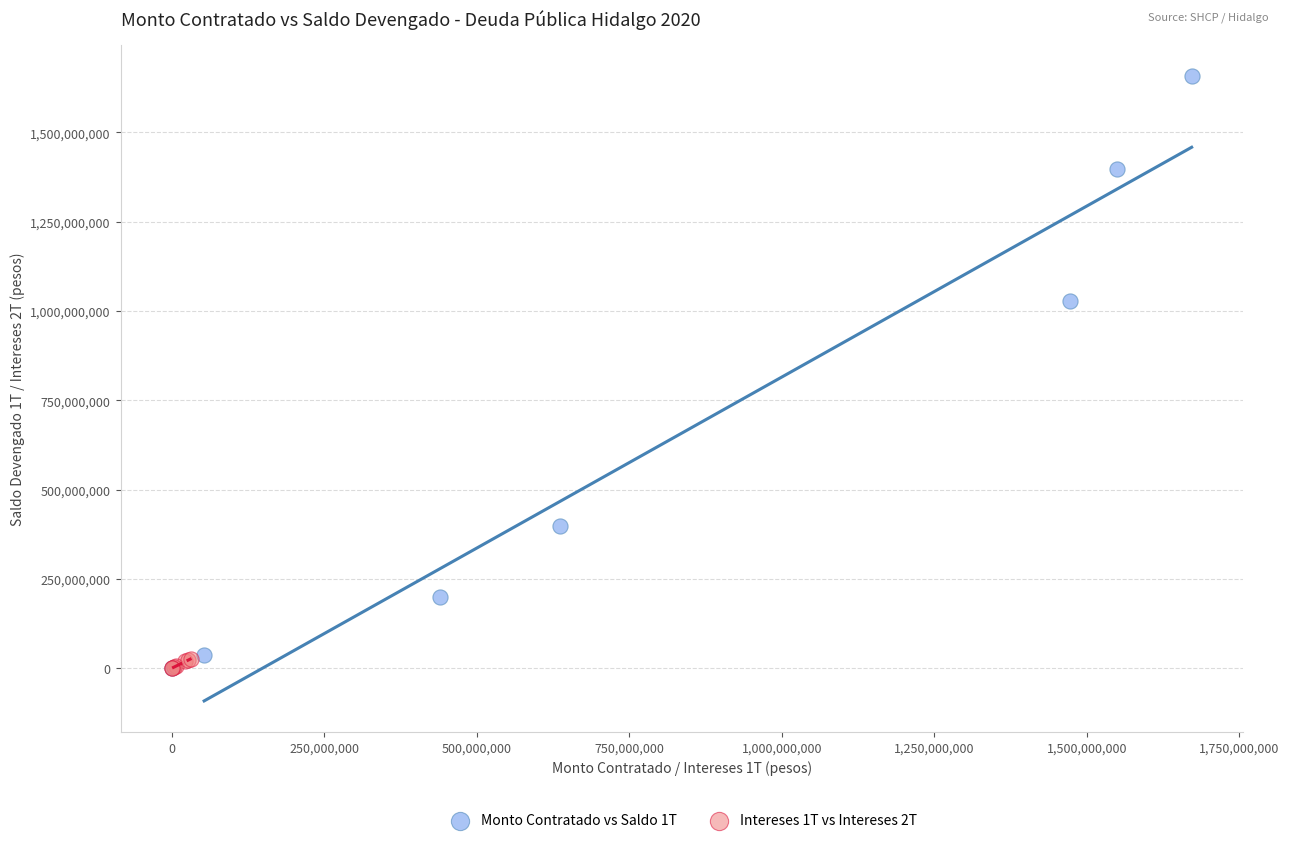

What are all the series names shown in the legend?

Monto Contratado vs Saldo 1T, Intereses 1T vs Intereses 2T